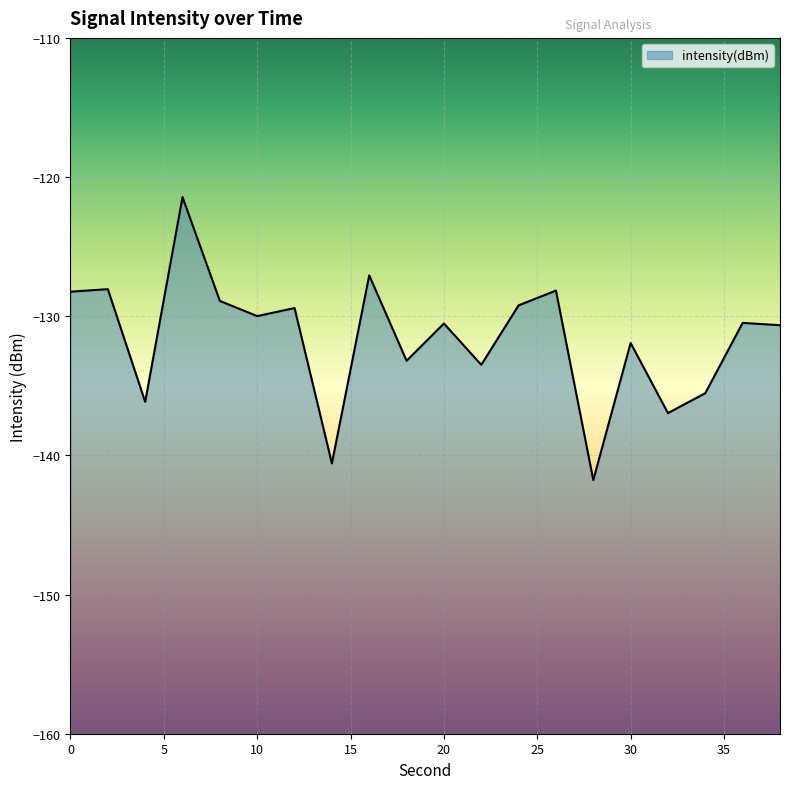

Is it true that the value at 14 is -140.6?

True